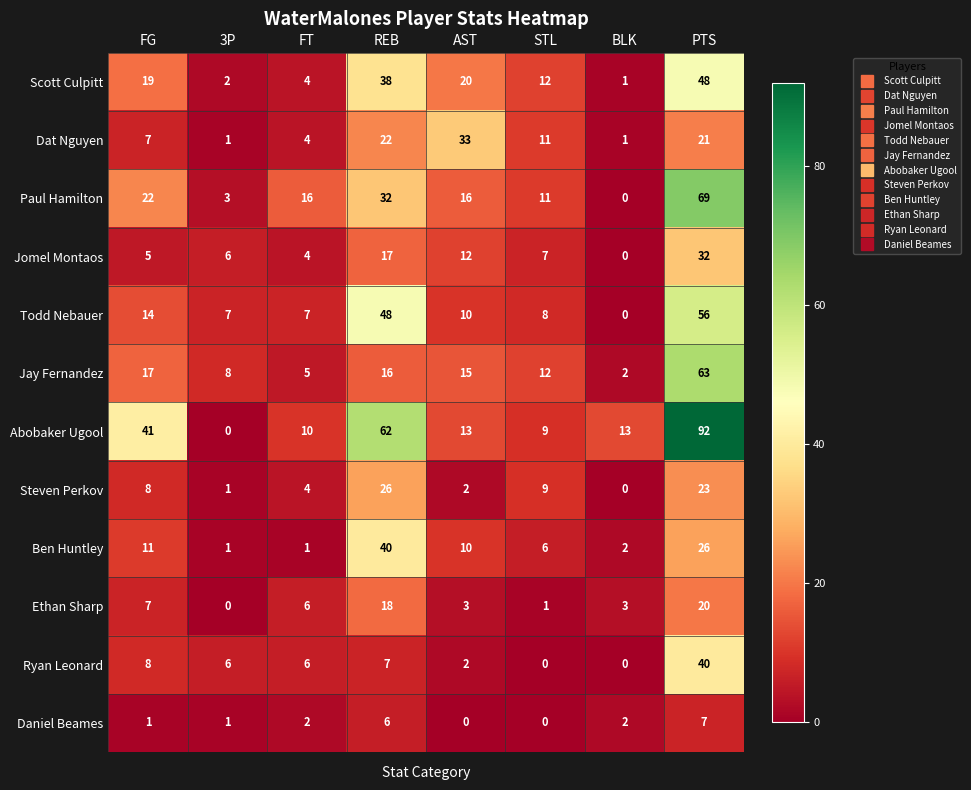

The Scott Culpitt series shows 28 at AST. True or false?

False